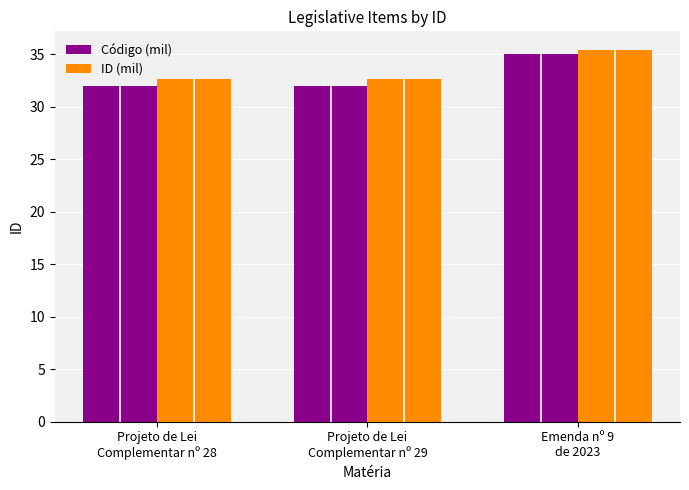

Is the value of ID (mil) at Emenda nº 9
de 2023 greater than the value of Código (mil) at Projeto de Lei
Complementar nº 28?

Yes